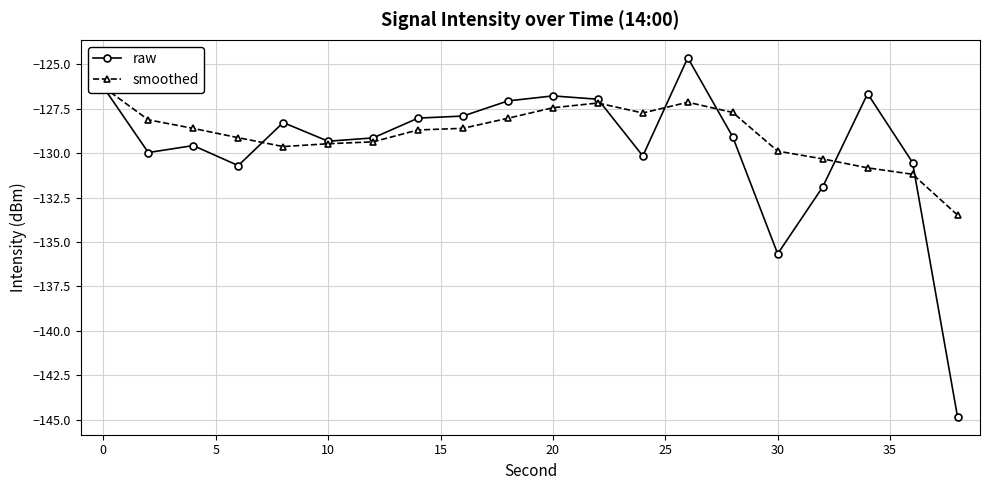

What is the maximum value for raw?

-124.6